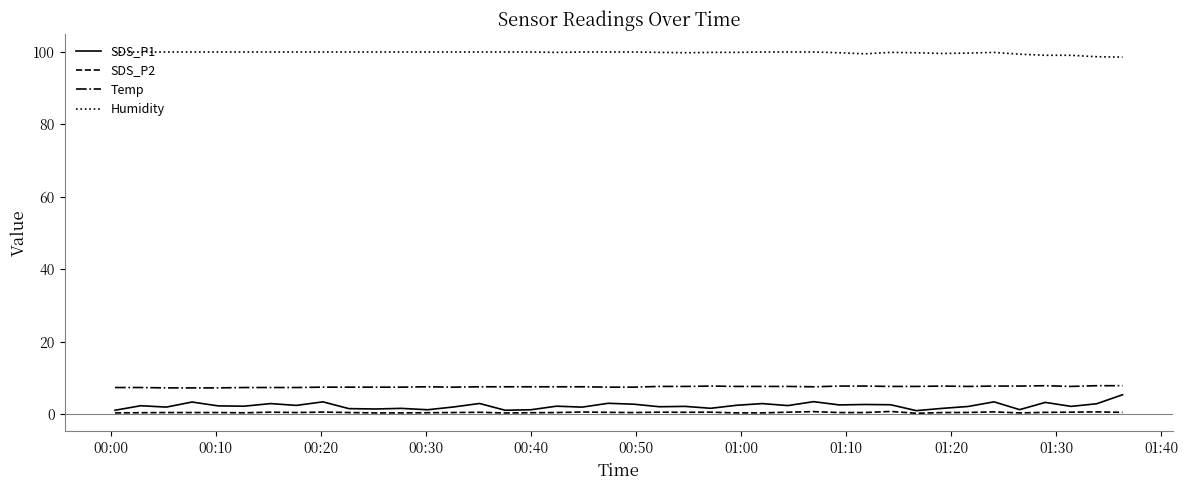

How many distinct data groups are displayed?

4